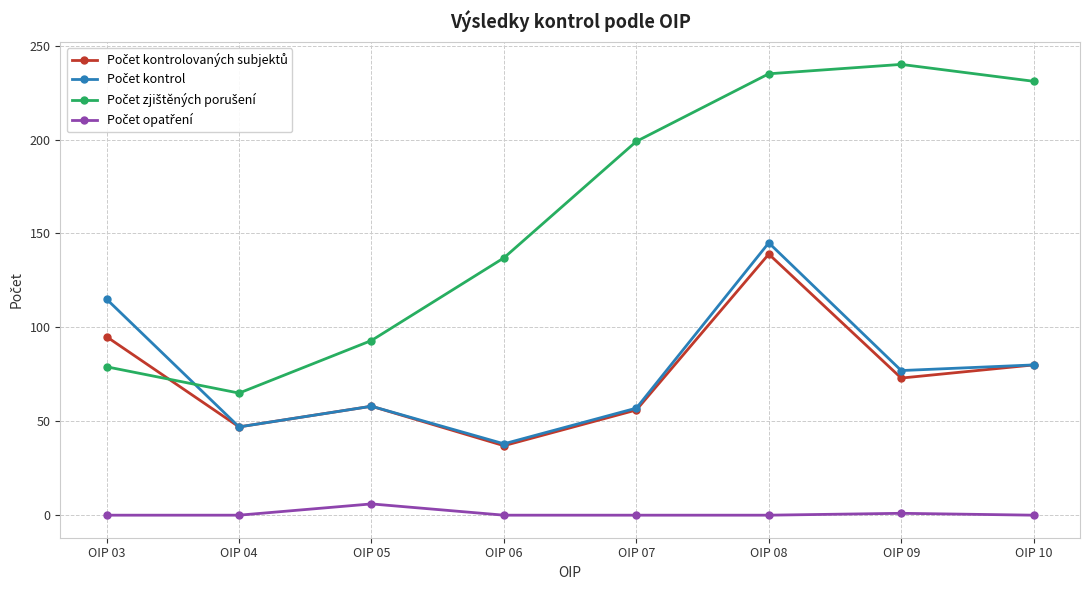

What is the maximum value shown in the chart?

240